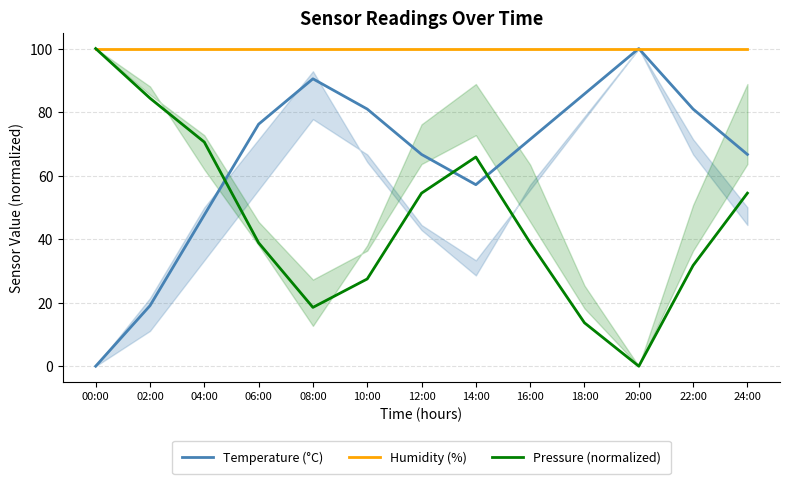

At which category does Temperature (°C) reach its first local peak?

08:00